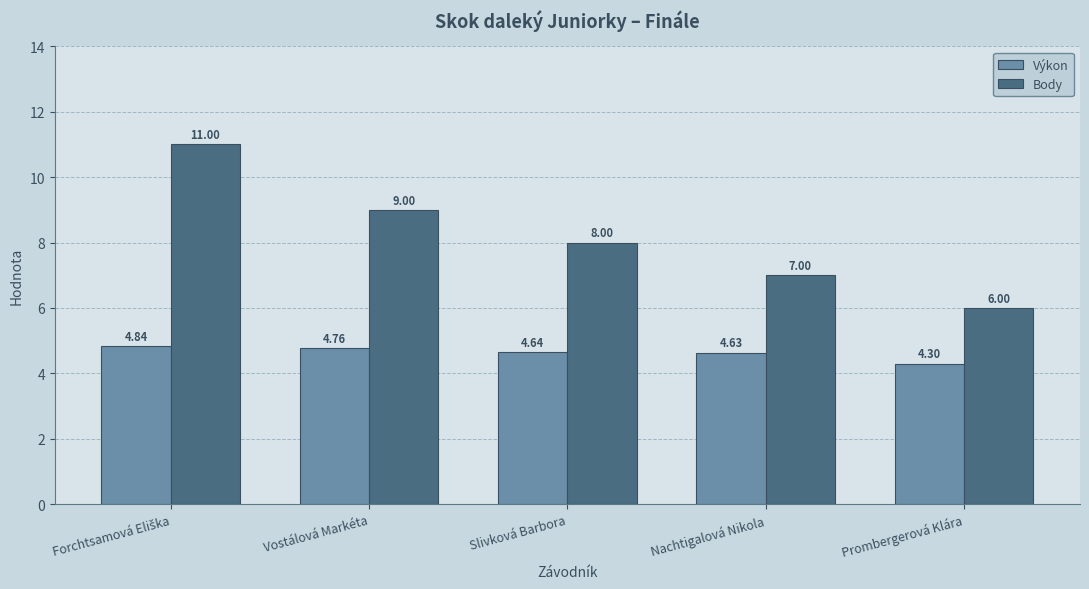

What is the minimum value for Výkon?

4.3